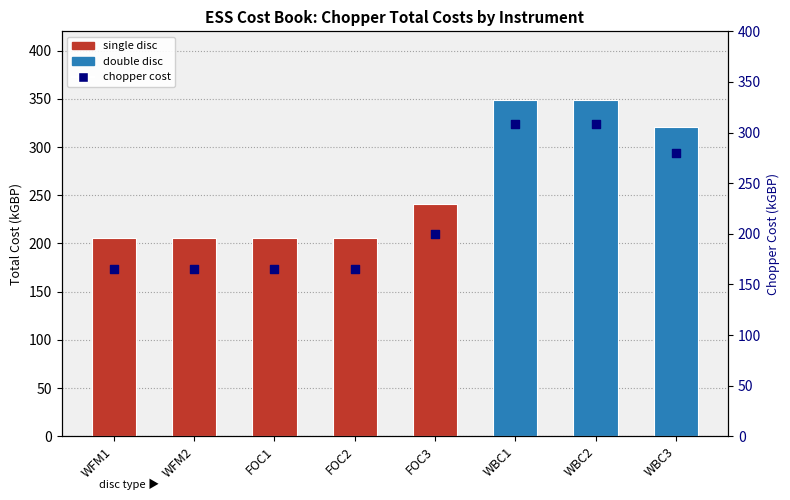

What is the change in value from WFM1 to WBC1?

+143